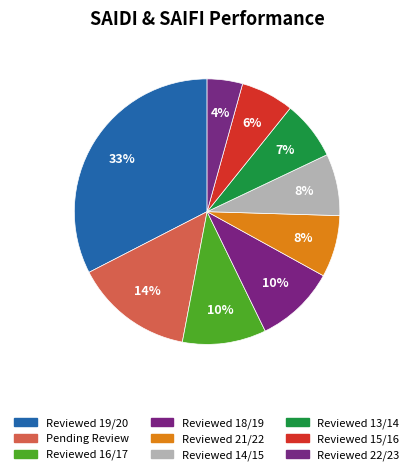

The Reviewed 21/22 slice represents 1% of the pie. True or false?

False